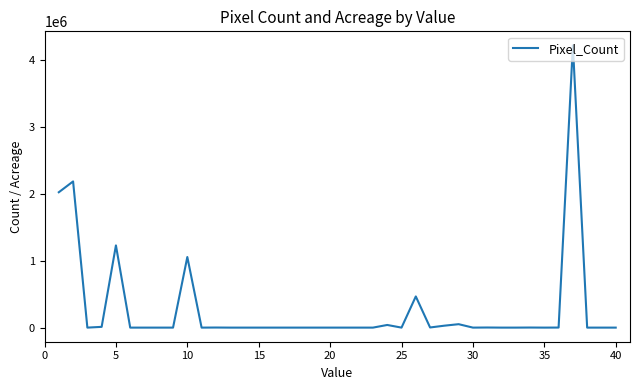

What is the average value?

282329